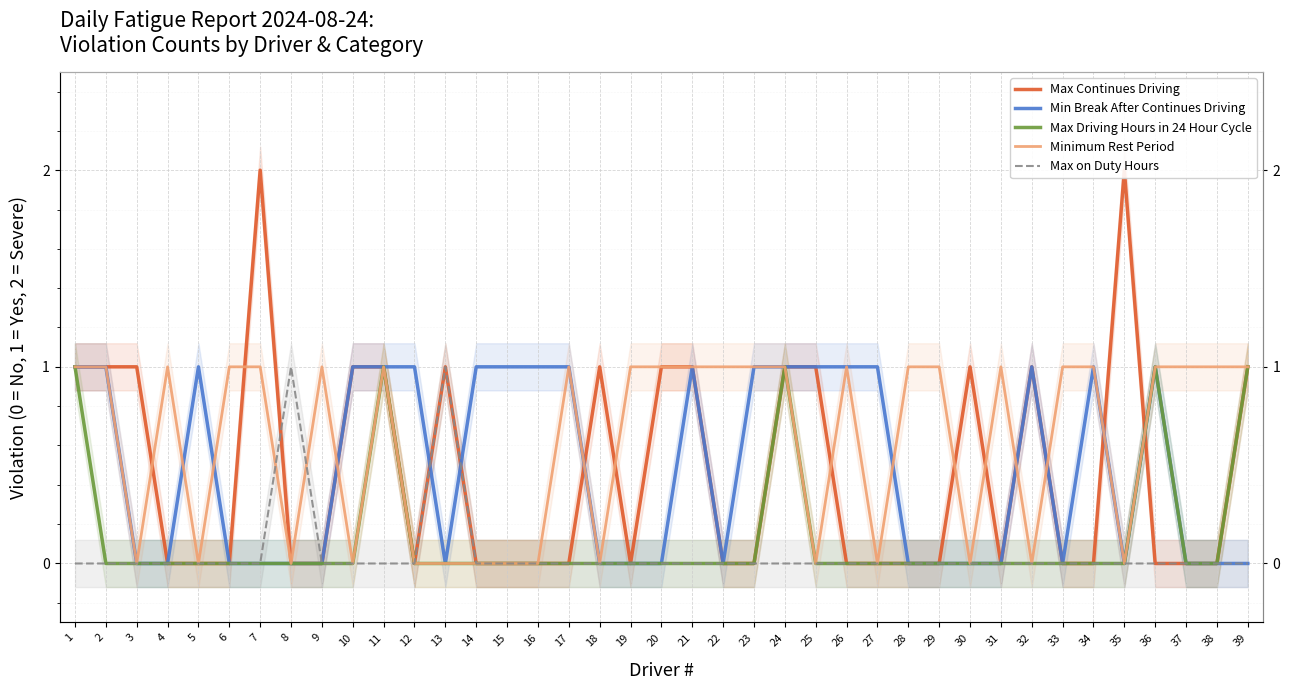

What are all the series names shown in the legend?

Max Continues Driving, Min Break After Continues Driving, Max Driving Hours in 24 Hour Cycle, Minimum Rest Period, Max on Duty Hours